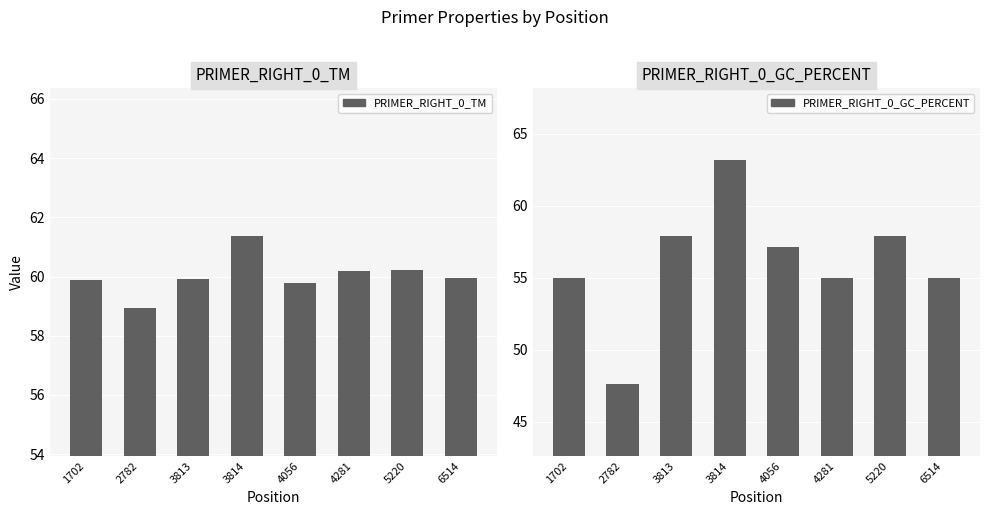

How many groups of bars are there?

8